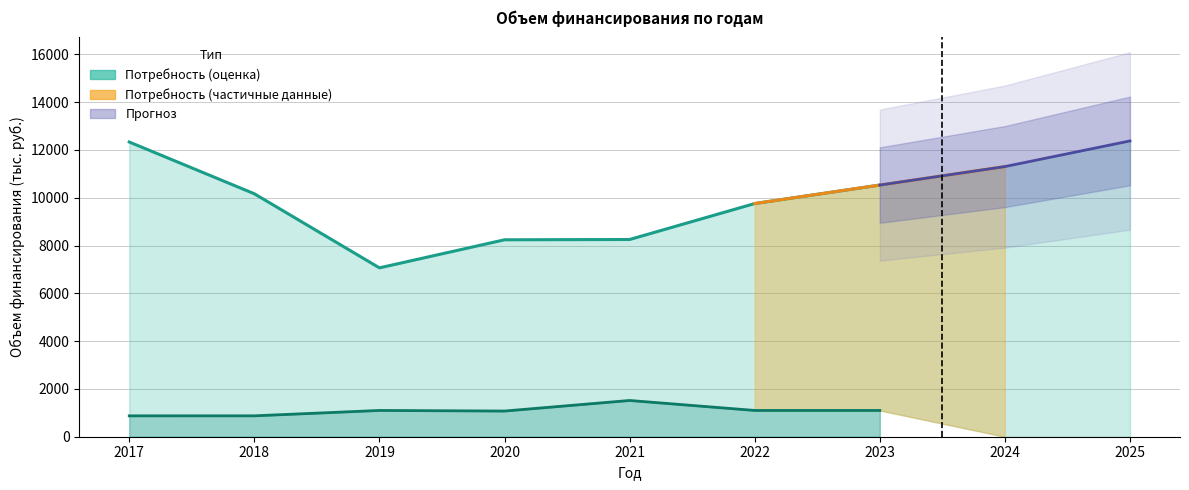

True or false: потребность (местный бюджет) and общий объем потребность intersect in this chart.

False